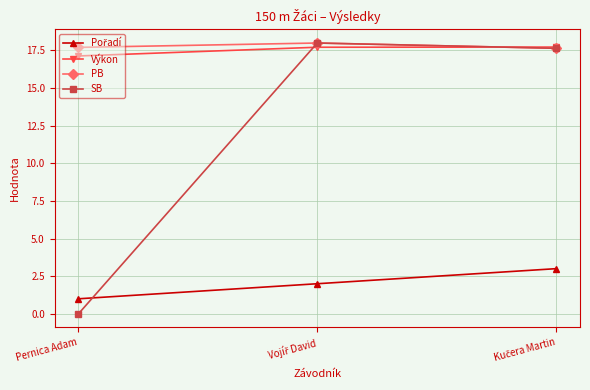

What is the greatest value displayed?

18.0